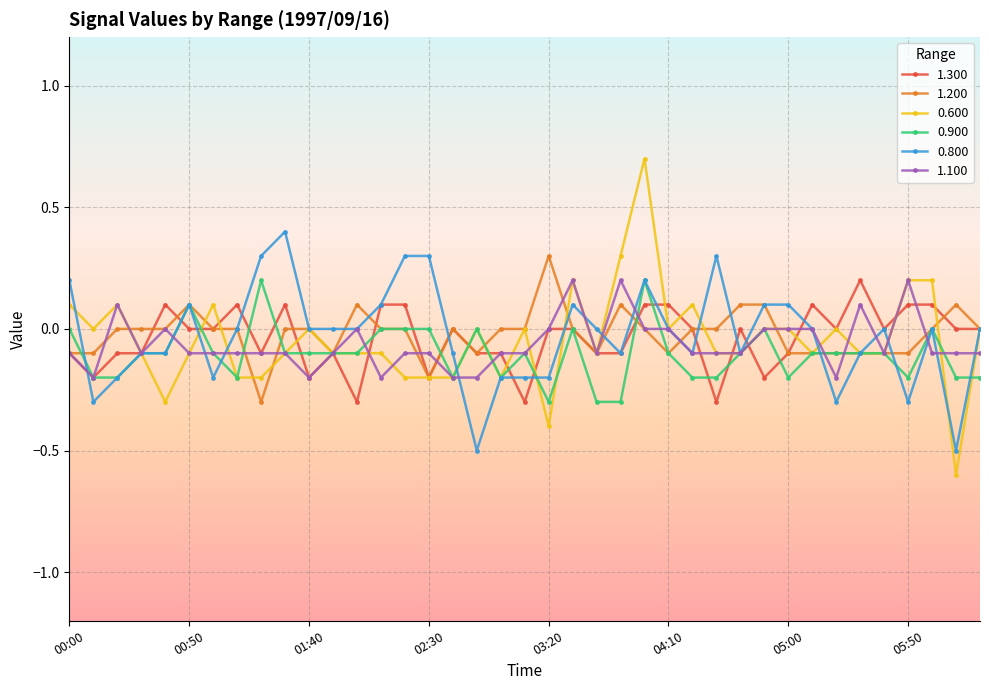

How many data points does each series have?

39